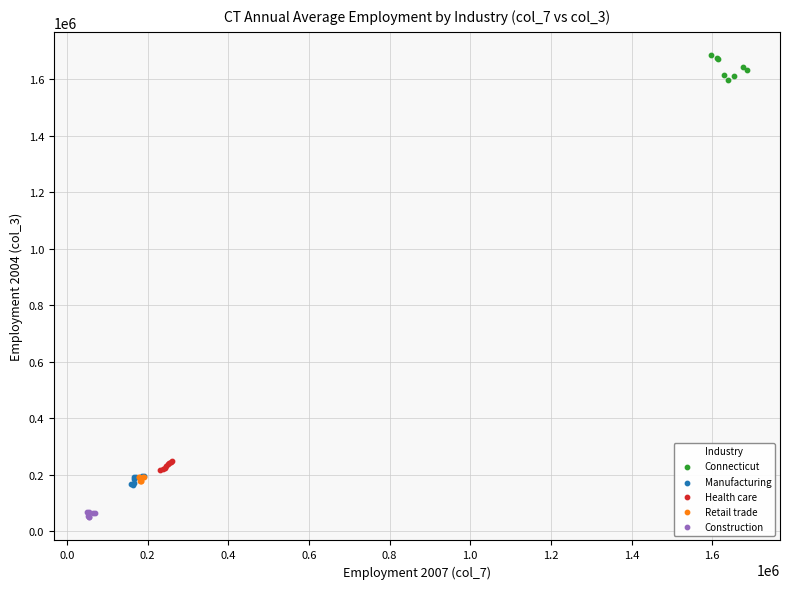

Which series has the largest Y range (max minus min)?

Connecticut